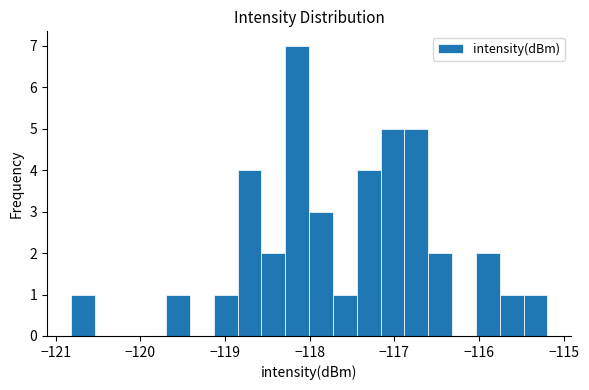

Around what value on the x-axis is the tallest bar? Give the approximate position of its centre, as read against the axis.

-118.1